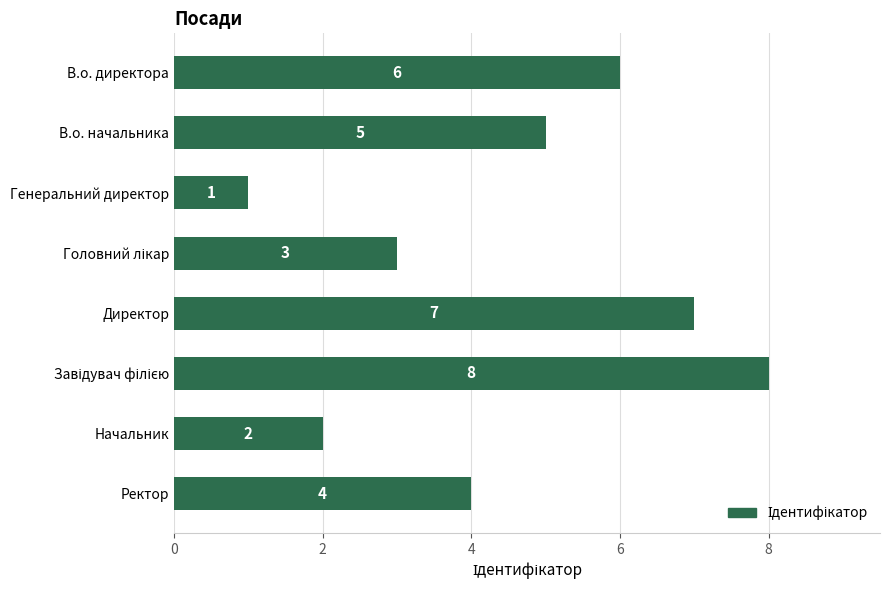

Which category has the lowest value across all series?

Генеральний директор